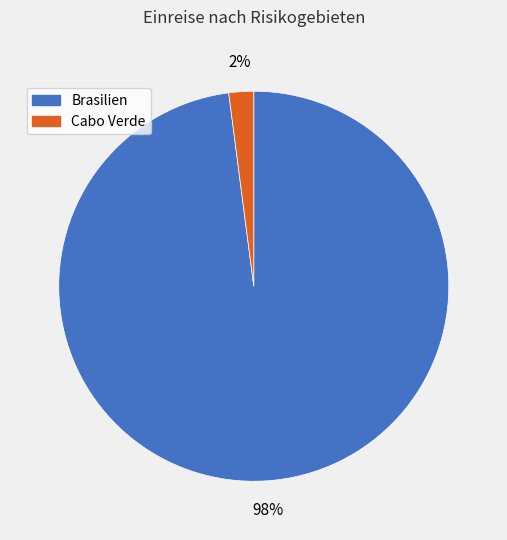

Rank the categories by value from highest to lowest.

Brasilien, Cabo Verde